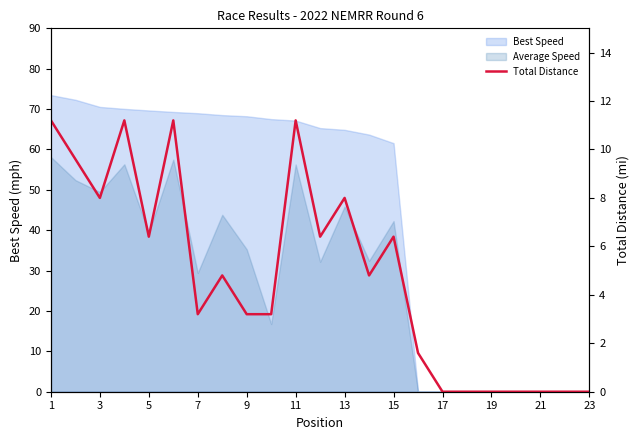

Which category has the lowest value across all series?

16